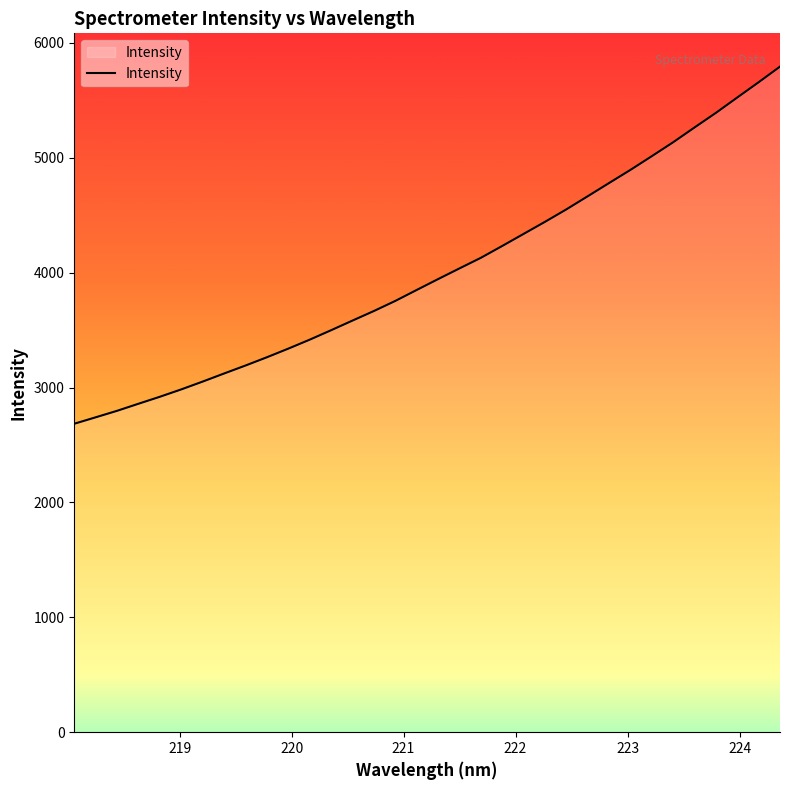

What is the average value?

4015.1